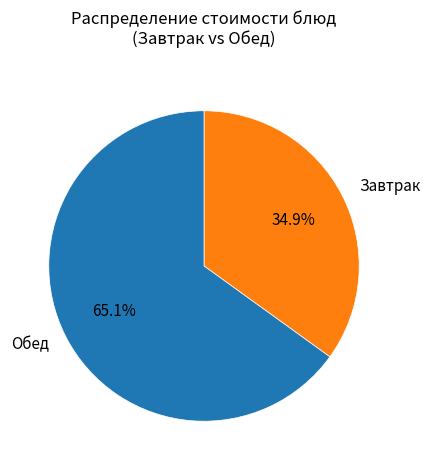

Combined, do Обед and Завтрак account for over 50%?

Yes